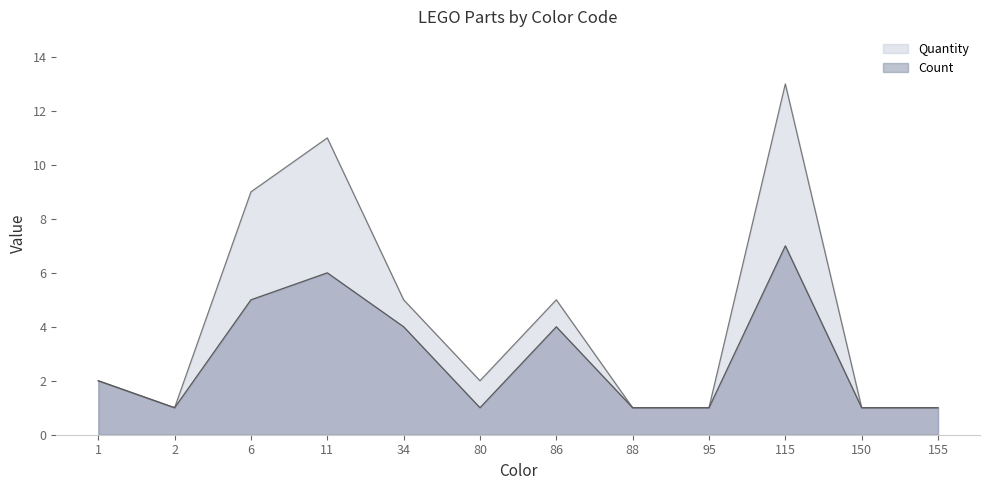

How many lines are shown in the chart?

2